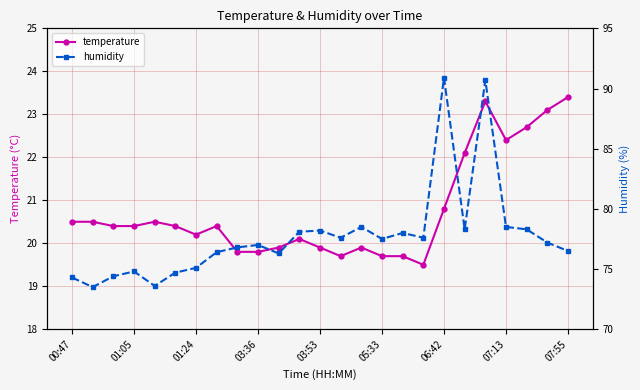

Is it true that temperature equals 13.9 at 23?

False